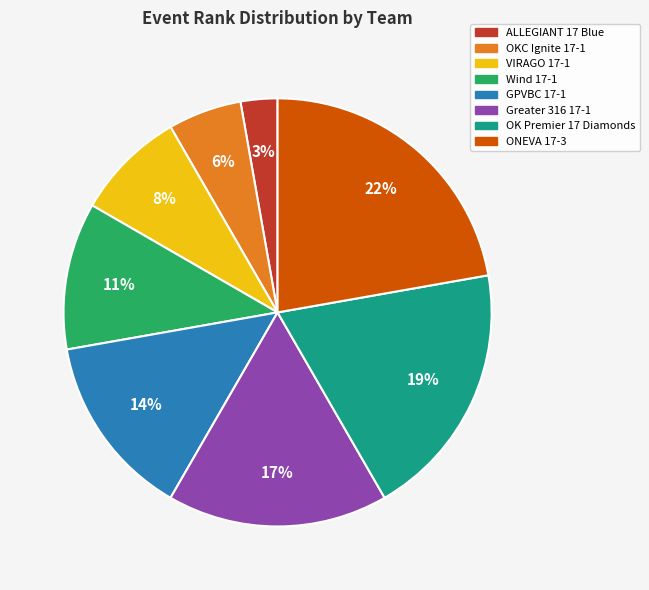

Which category has the biggest portion of the pie?

ONEVA 17-3